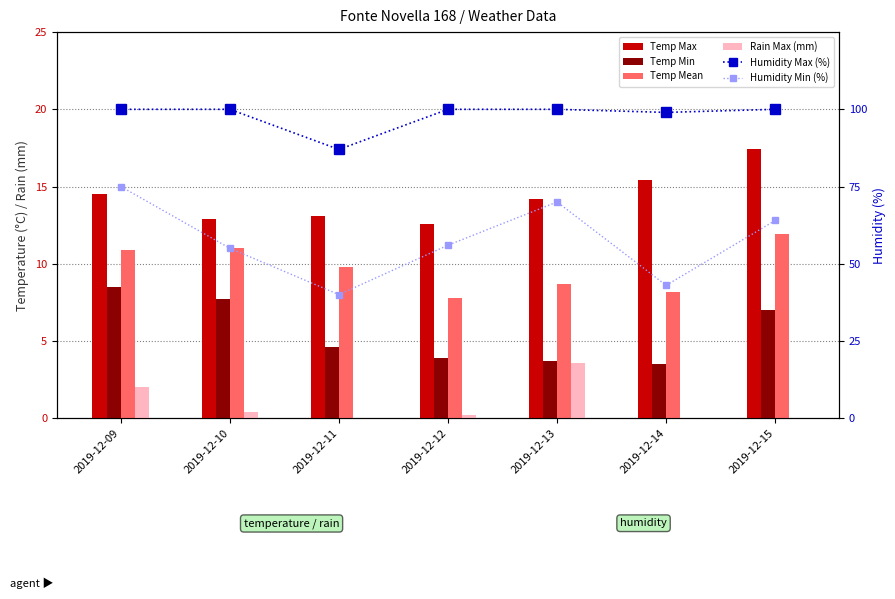

List the labels in order of Rain Max (mm) value, smallest first.

2019-12-11, 2019-12-14, 2019-12-15, 2019-12-12, 2019-12-10, 2019-12-09, 2019-12-13